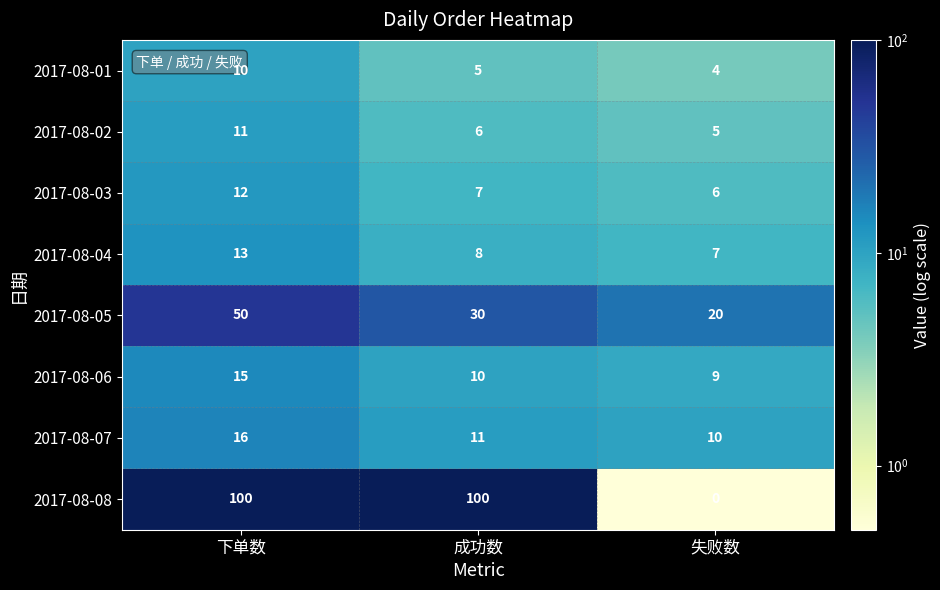

Which series changed the most between 成功数 and 失败数?

2017-08-08